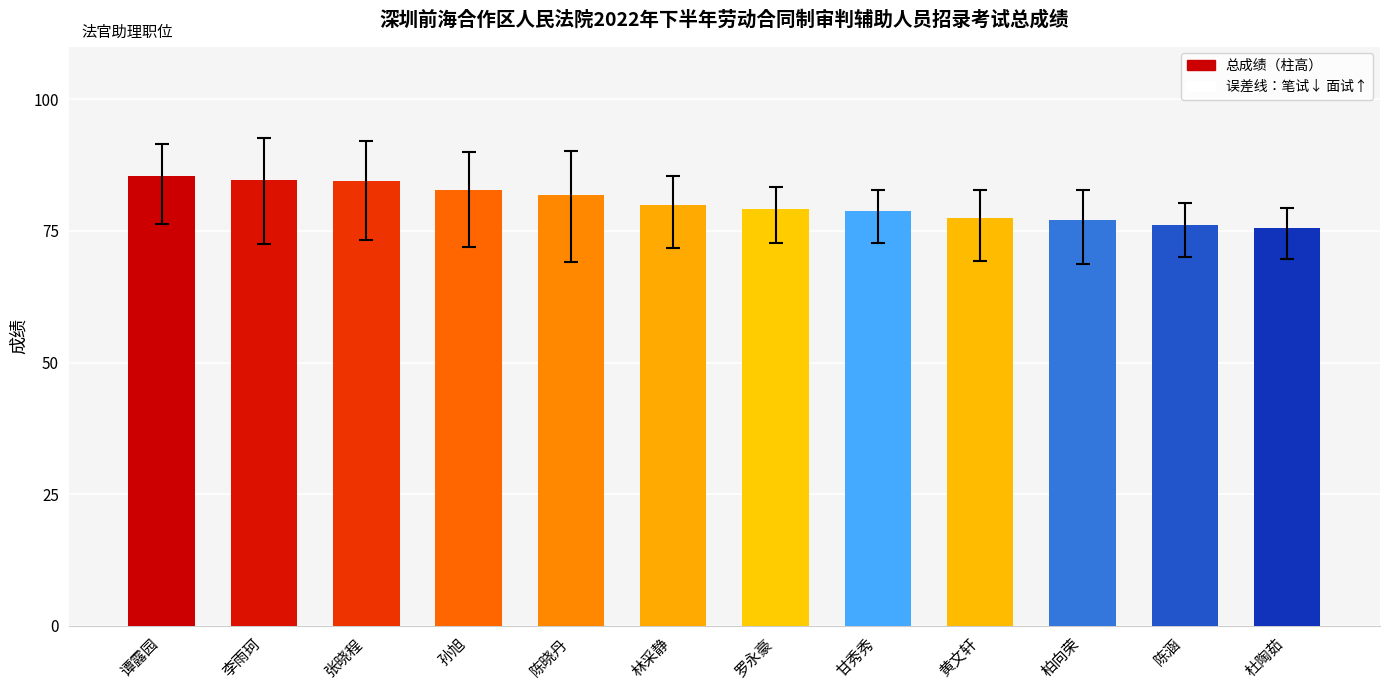

What is the value of the 7th bar from the left?

79.1